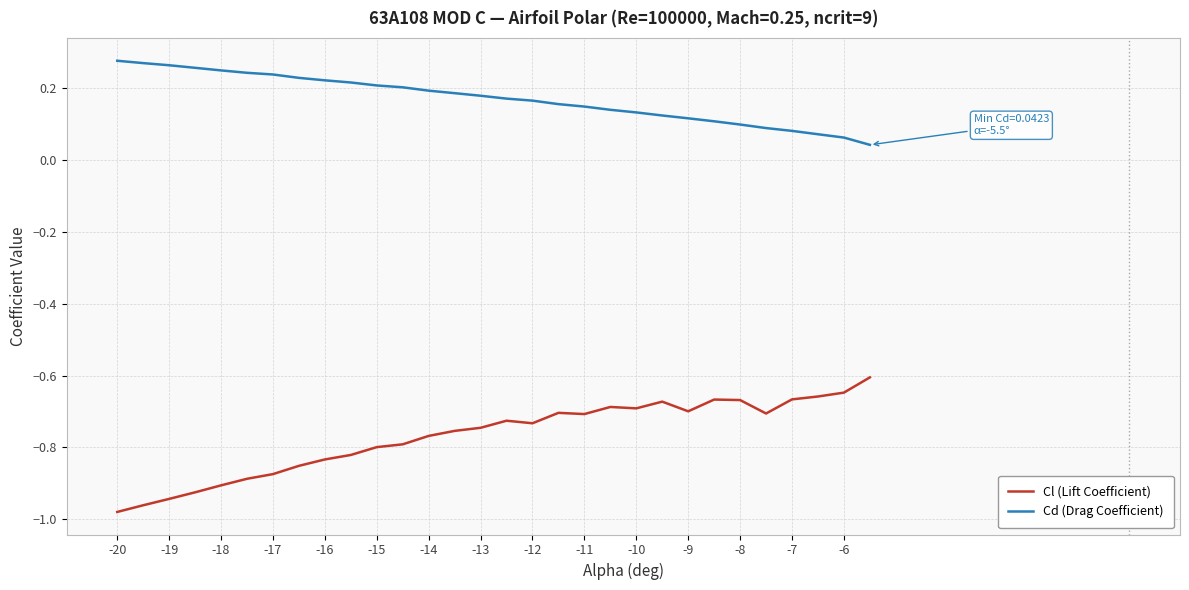

List the series in order of their overall mean, highest first.

Cd (Drag Coefficient), Cl (Lift Coefficient)